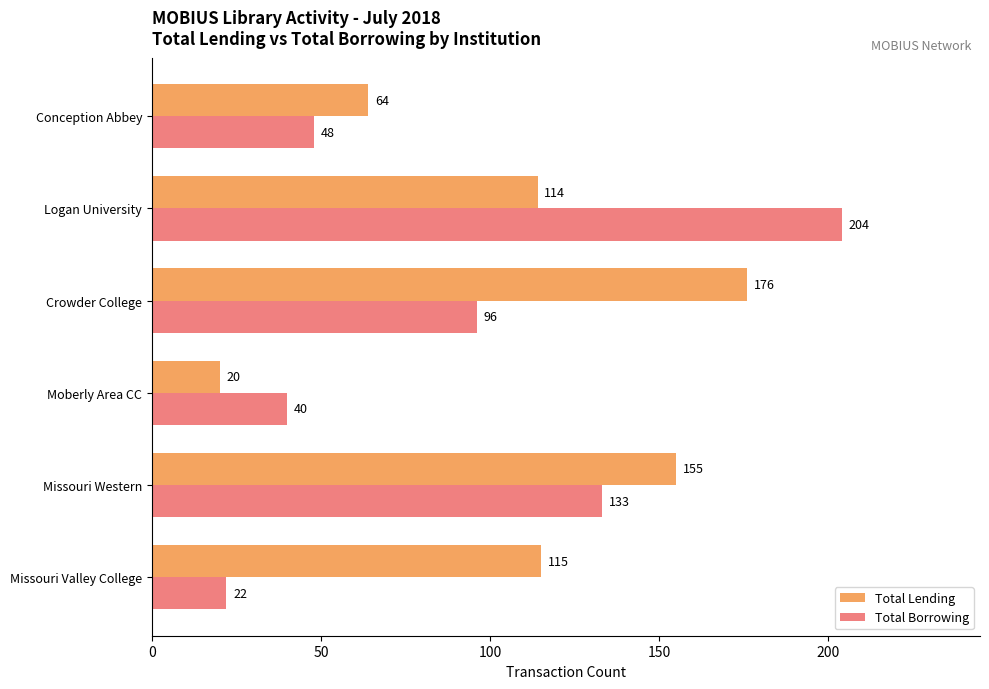

The Total Borrowing series shows 96 at Crowder College. True or false?

True